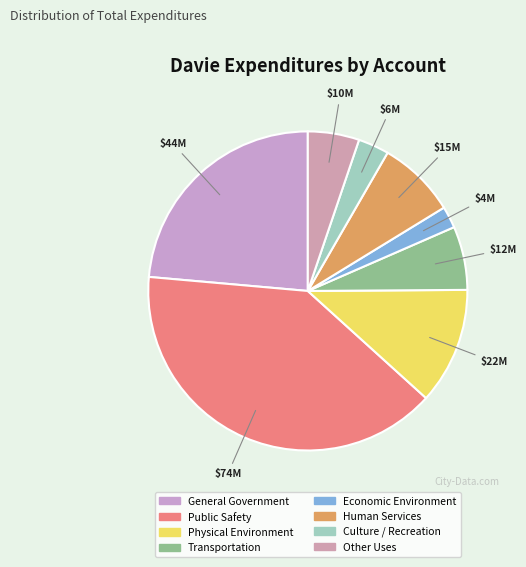

What is the change in value from Public Safety to Culture / Recreation?

-68218736